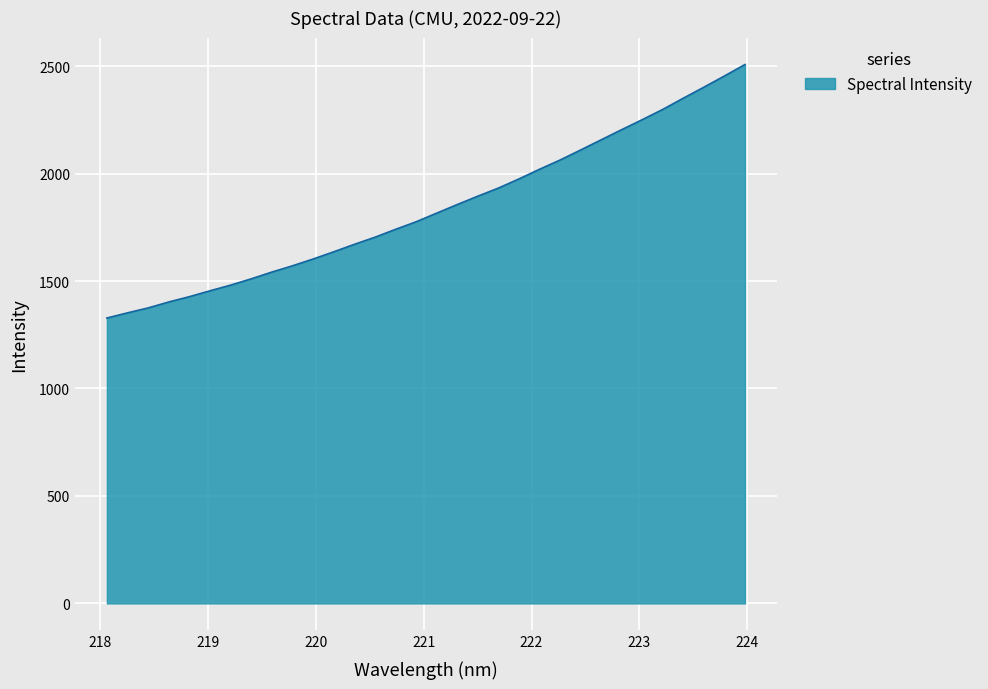

Does the chart have visible grid lines?

Yes